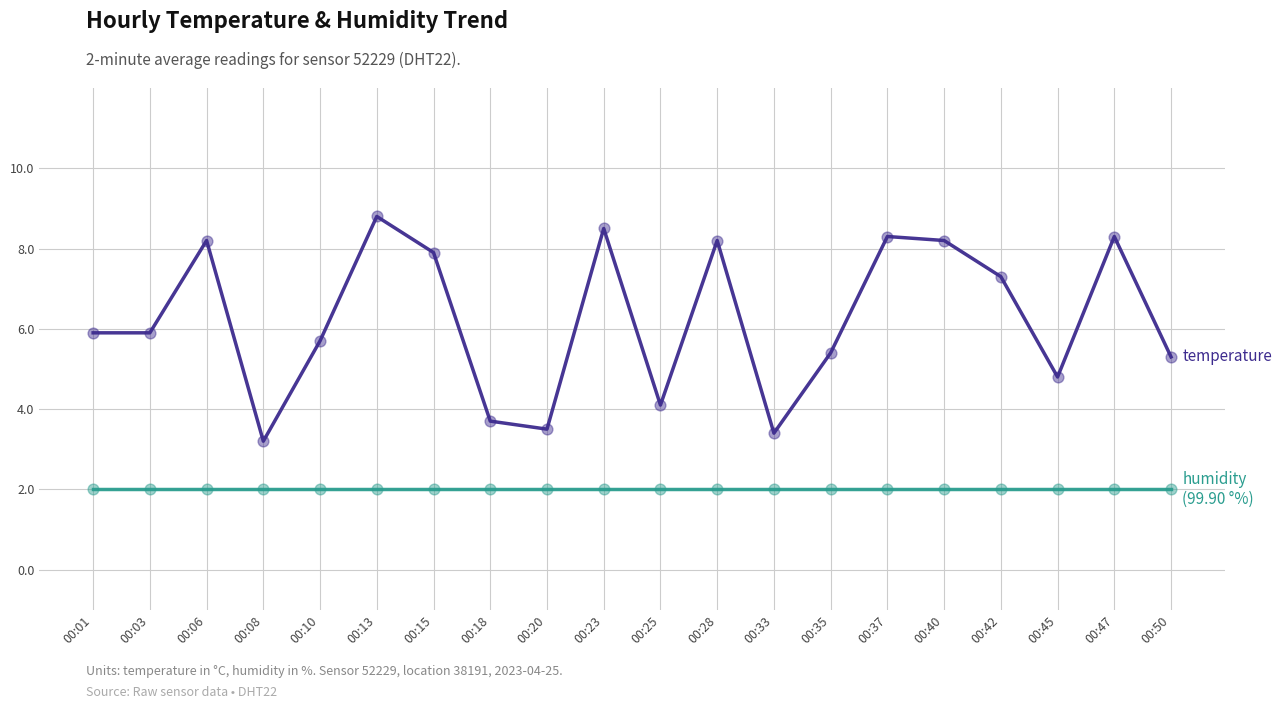

What is the total value across all series at 00:03?

7.9